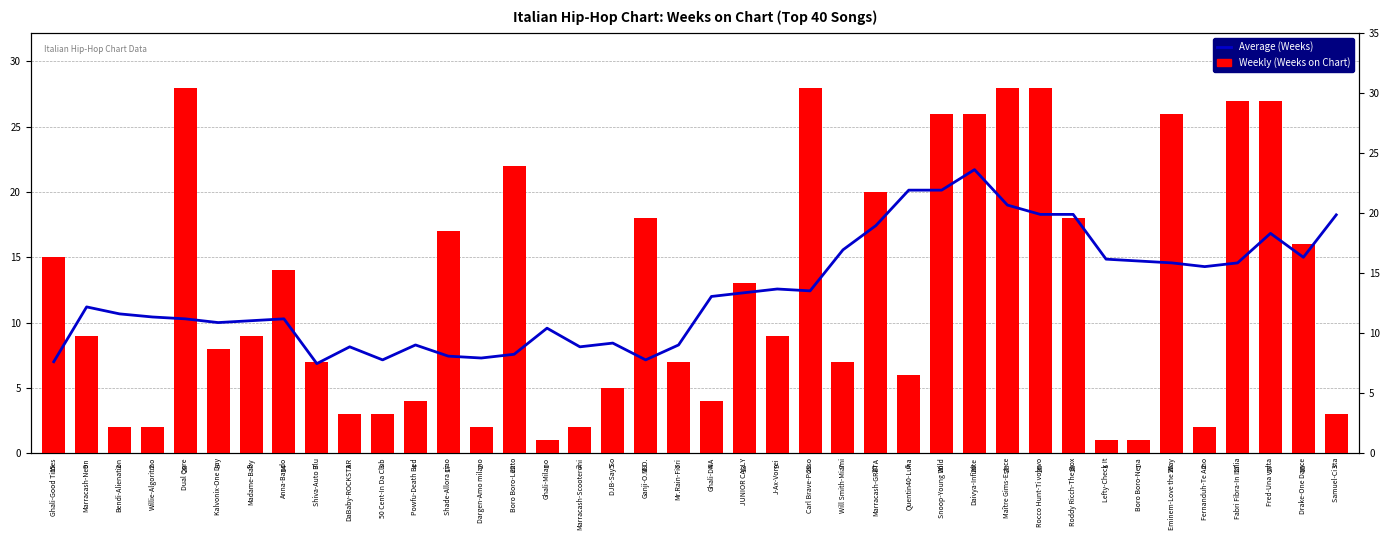

What is the total value across all series at Lefty-Check It?

15.9